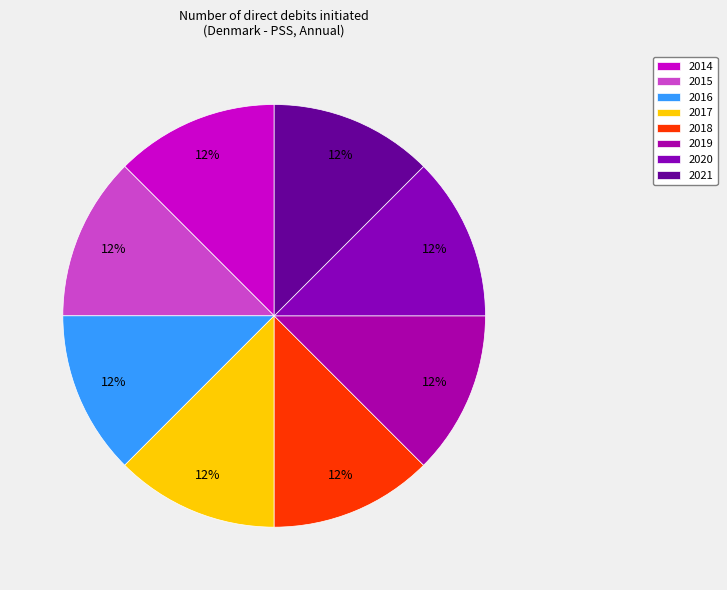

Does 2019 represent more than half of the total?

No